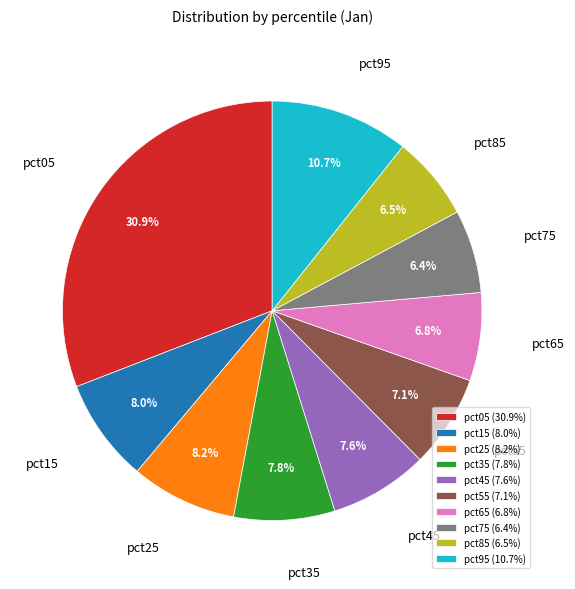

Combined, do pct45 and pct55 account for over 50%?

No